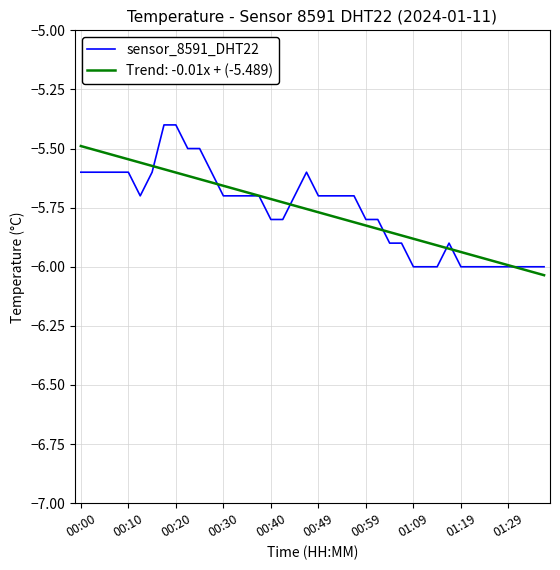

Which series has the widest spread of values?

sensor_8591_DHT22